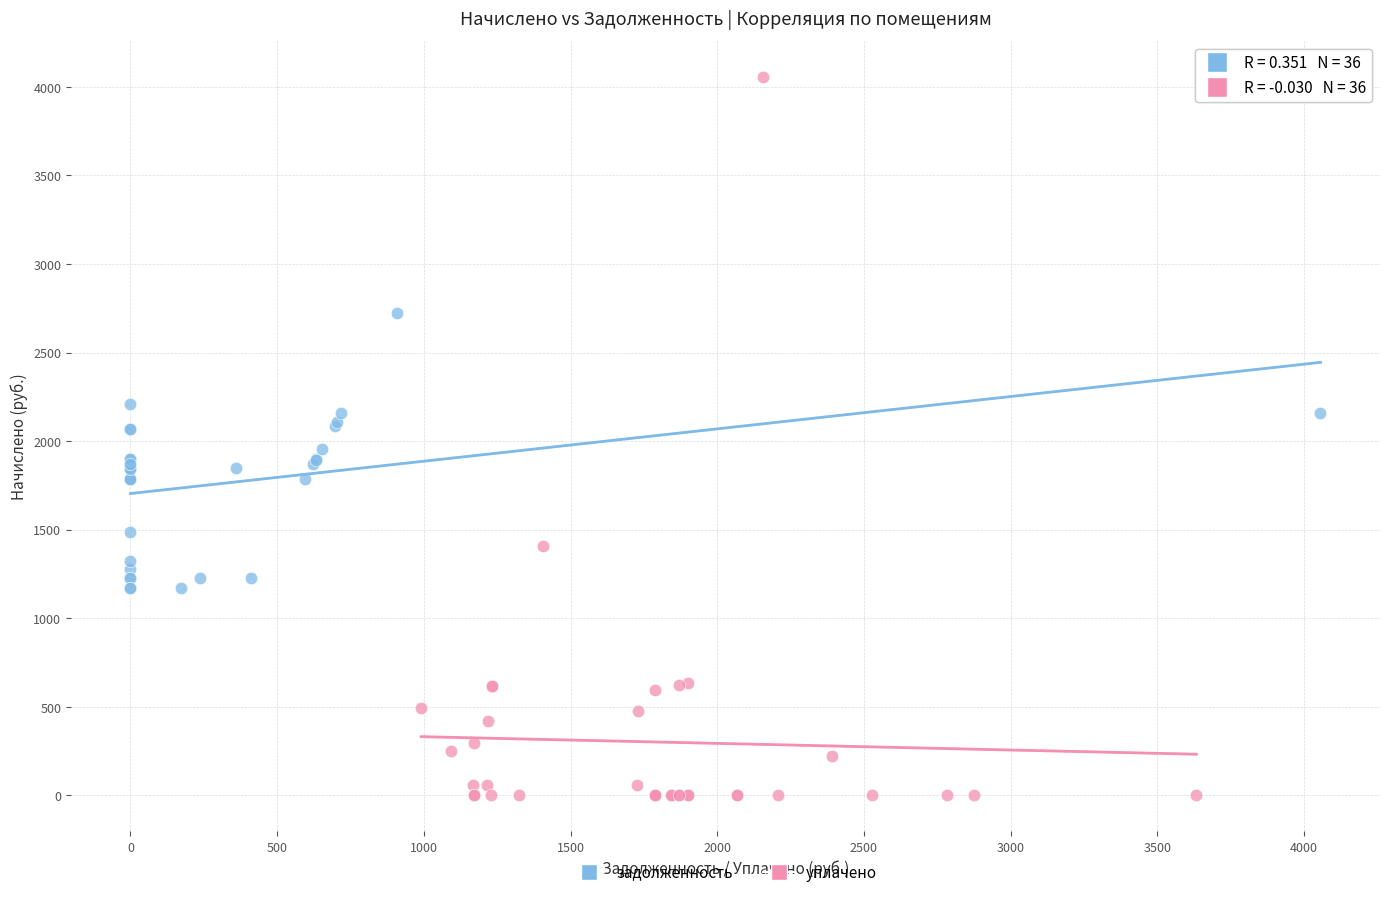

Which series has the widest spread of Y values?

уплачено